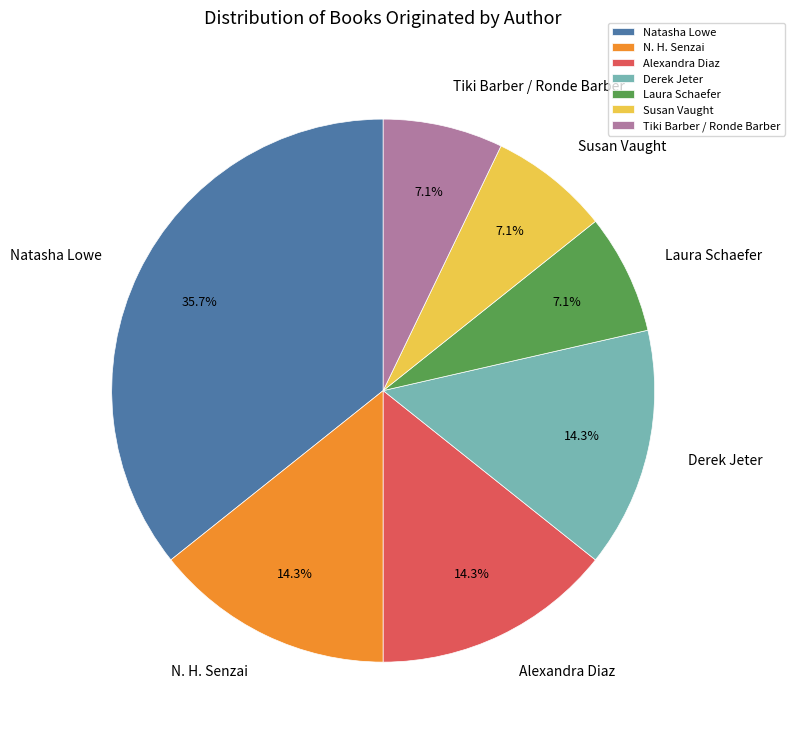

The N. H. Senzai slice represents 14% of the pie. True or false?

True